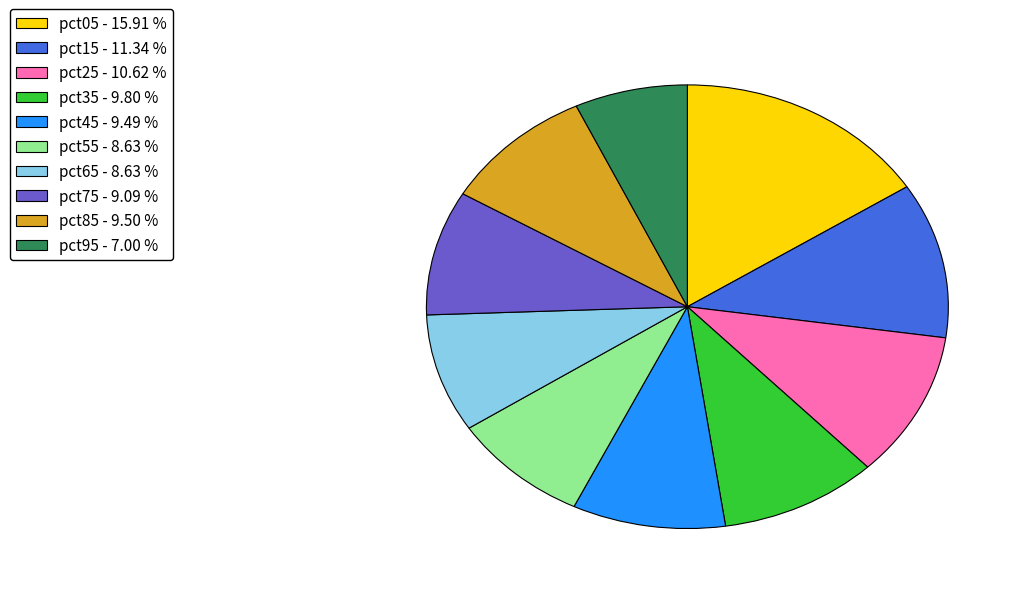

Count the number of slices in the pie.

10